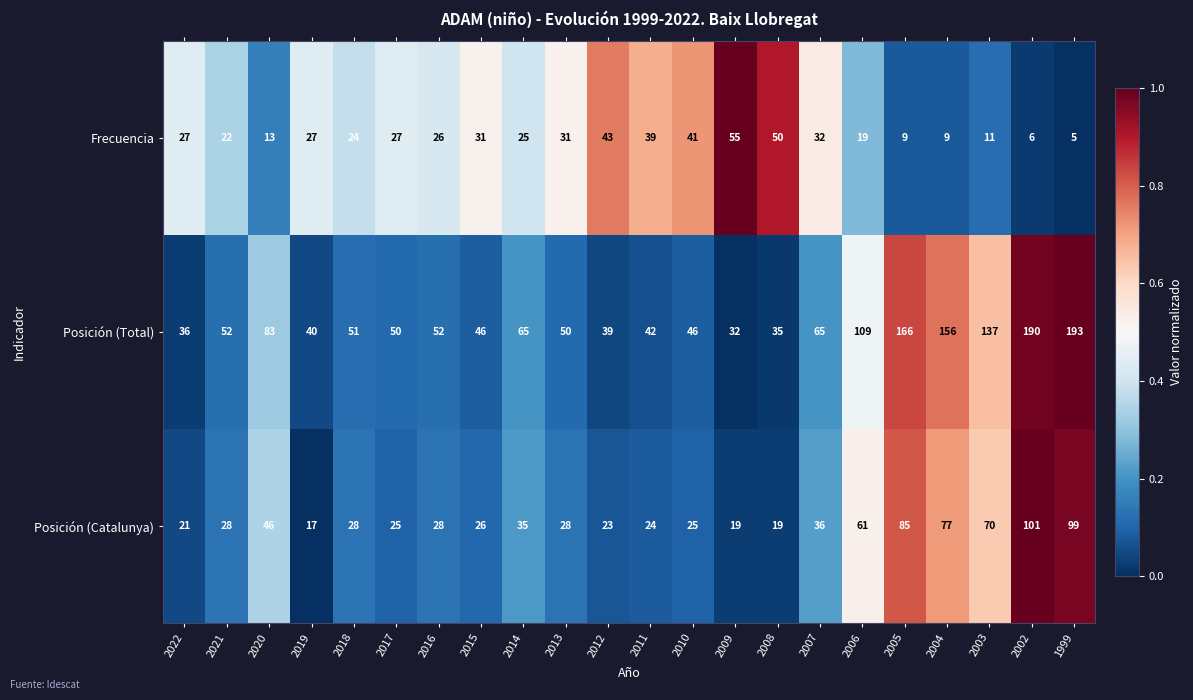

Which series has the widest spread of values?

Posición (Total)